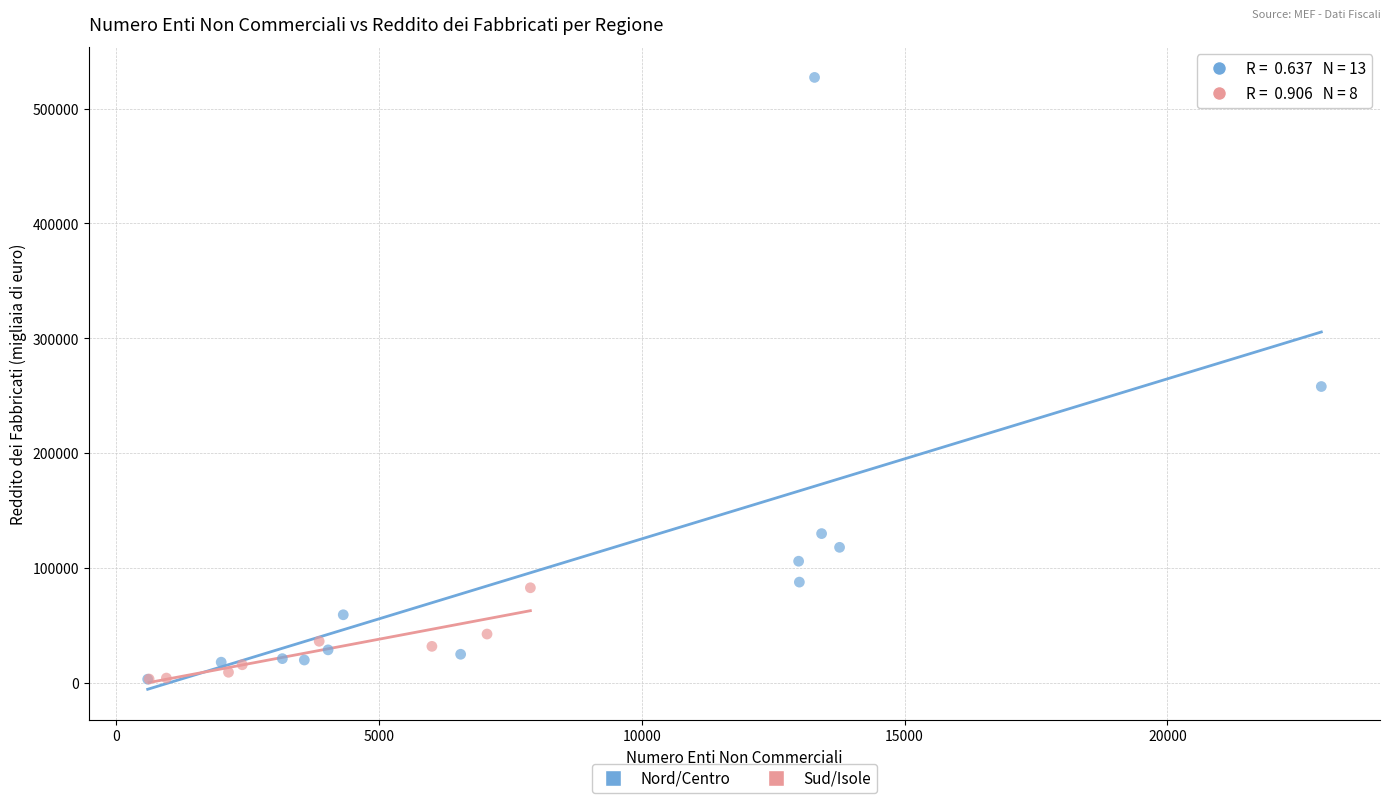

Which series contains the highest Y value?

Nord/Centro